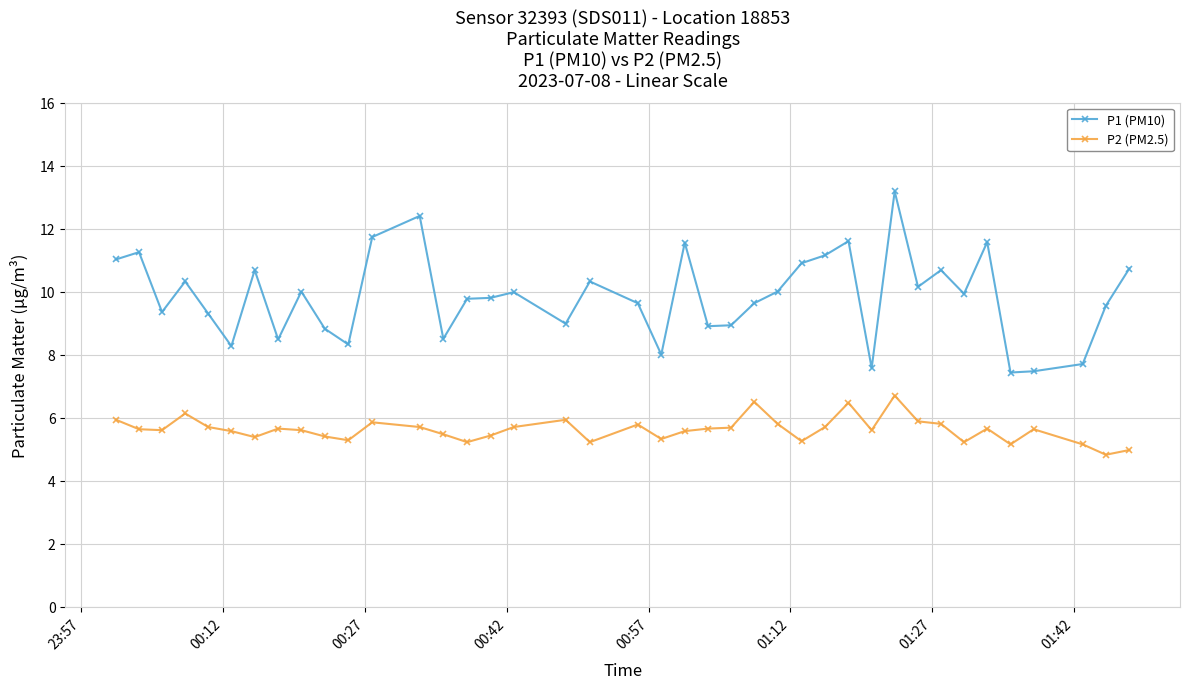

Is this an area chart (filled region under the line)?

No